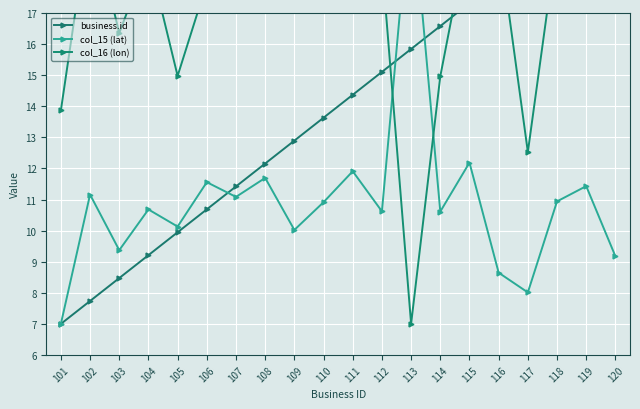

Is this an area chart (filled region under the line)?

No